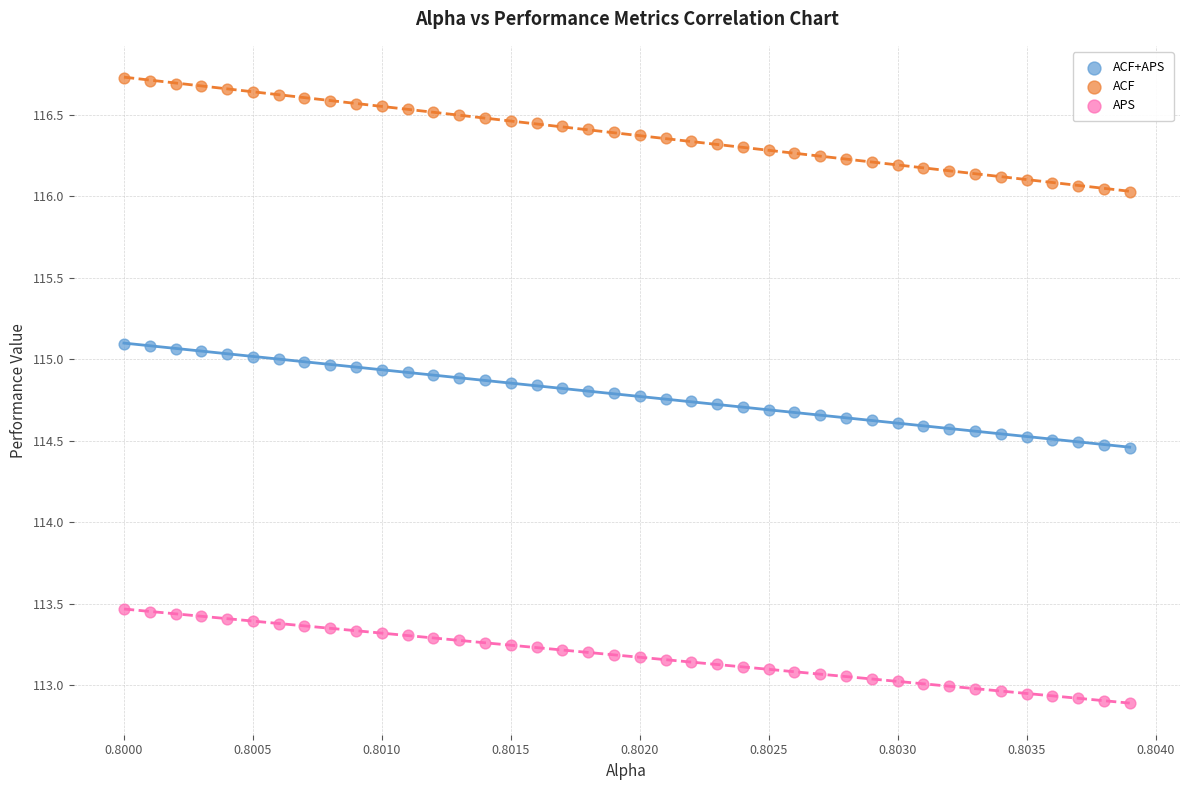

What are all the series names shown in the legend?

ACF+APS, ACF, APS